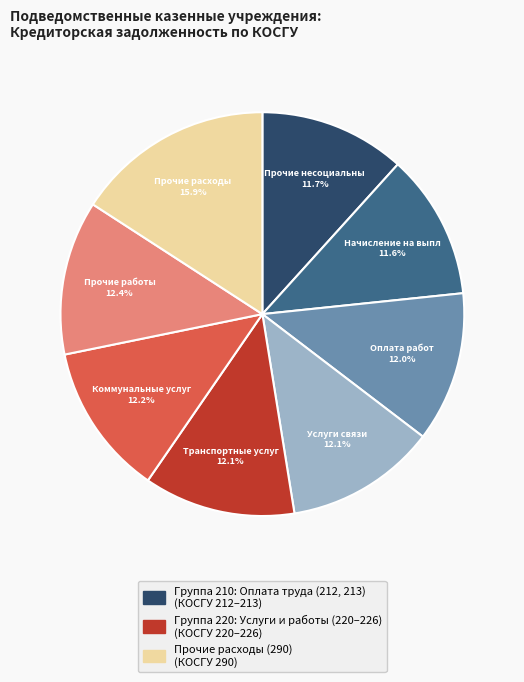

Is there any slice that represents more than half of the pie?

No